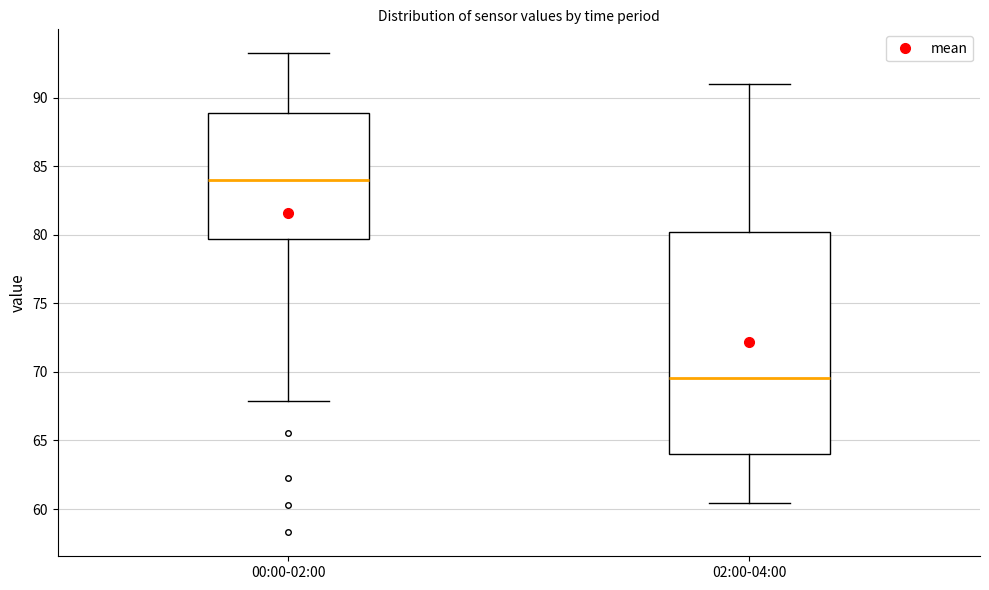

Which box's median line is the lowest?

02:00-04:00